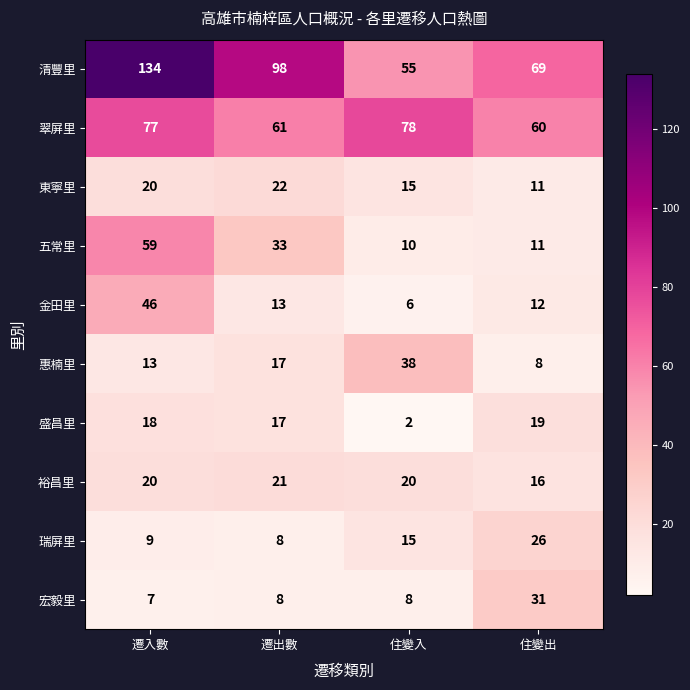

Which series changed the most between 遷出數 and 住變出?

清豐里